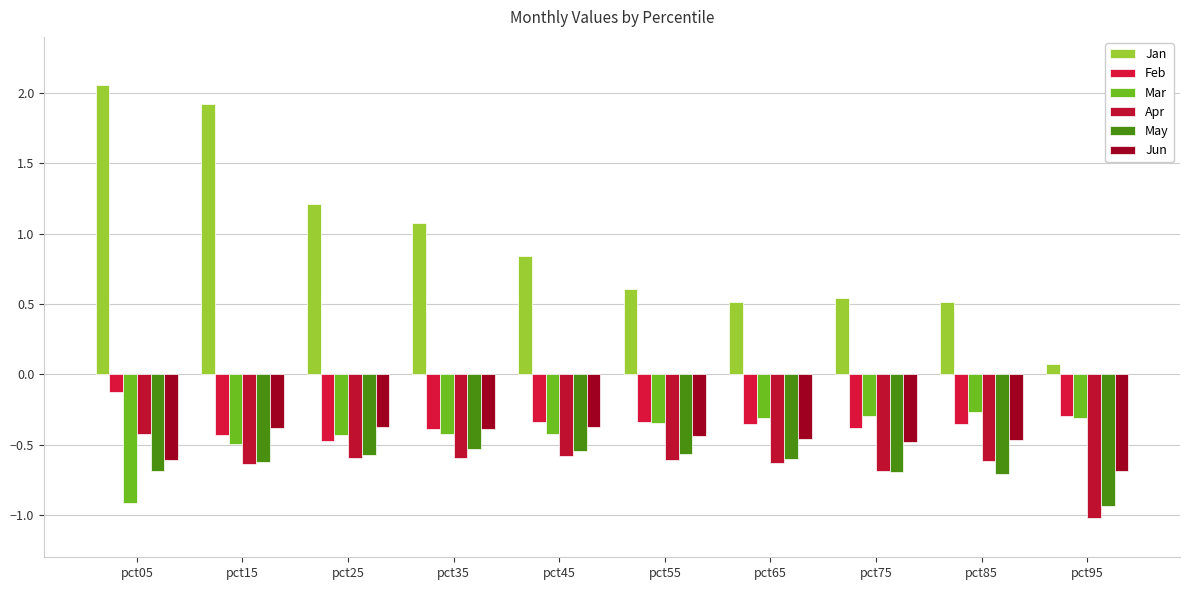

Are the bars grouped side by side (vs. stacked)?

Yes